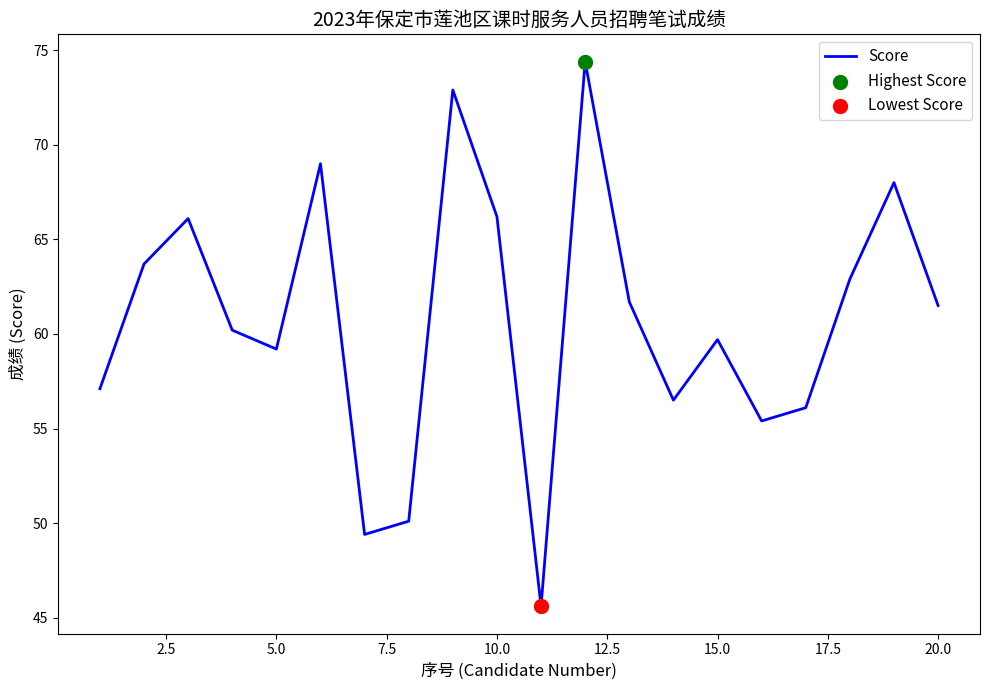

What is the difference between the maximum and minimum values?

28.8